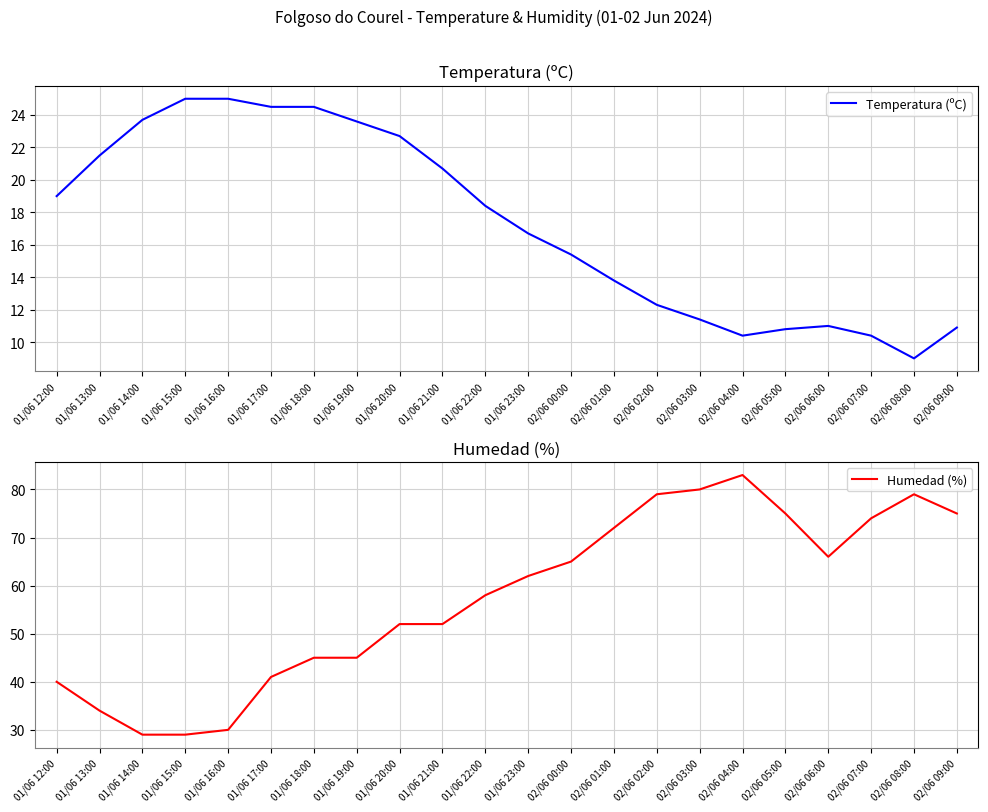

True or false: Temperatura (ºC) has a value of 23.6 at 01/06 19:00.

True